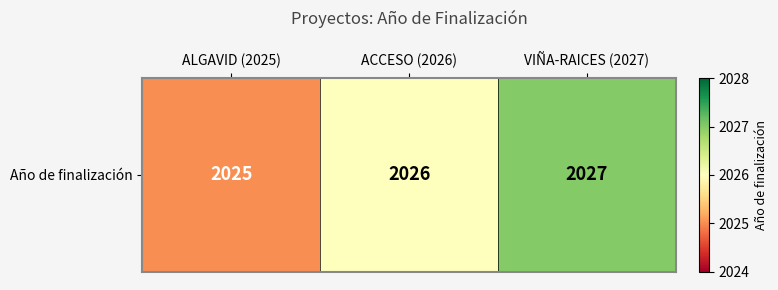

Approximately how many times larger is the value at ACCESO (2026) compared to ALGAVID (2025)?

1.0